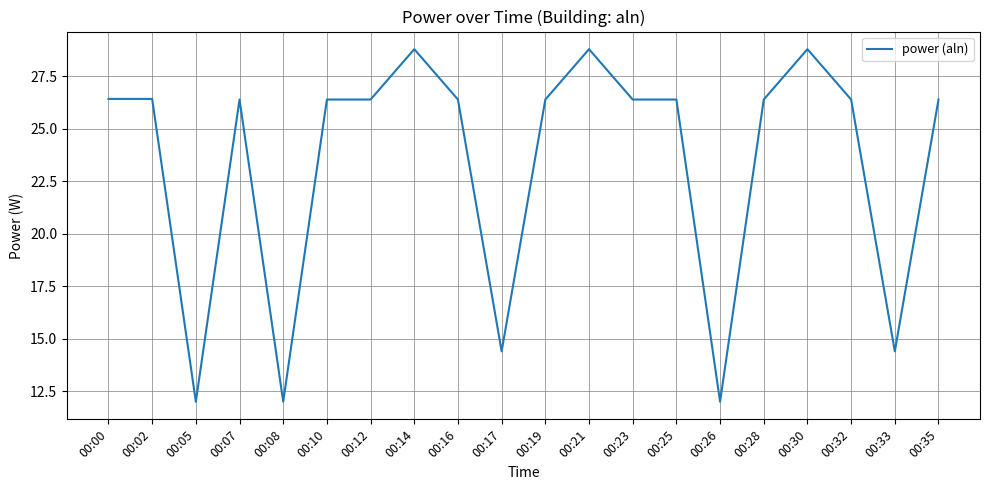

What is the maximum value shown in the chart?

28.8